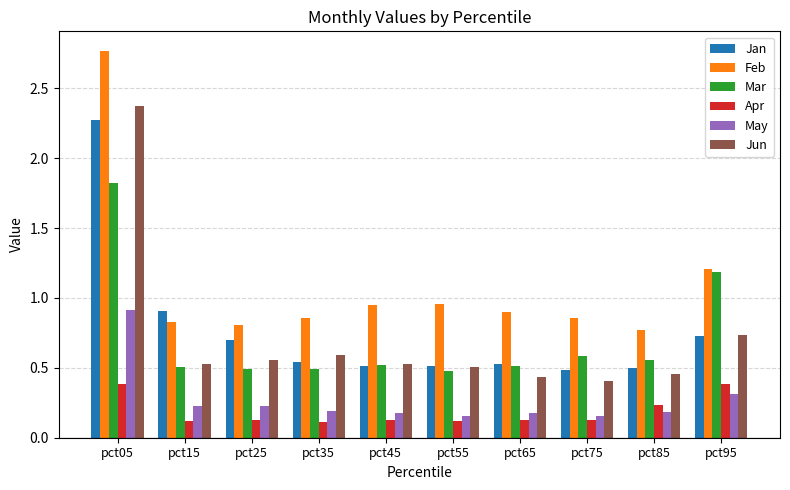

Between pct85 and pct95, which series saw the biggest shift?

Mar